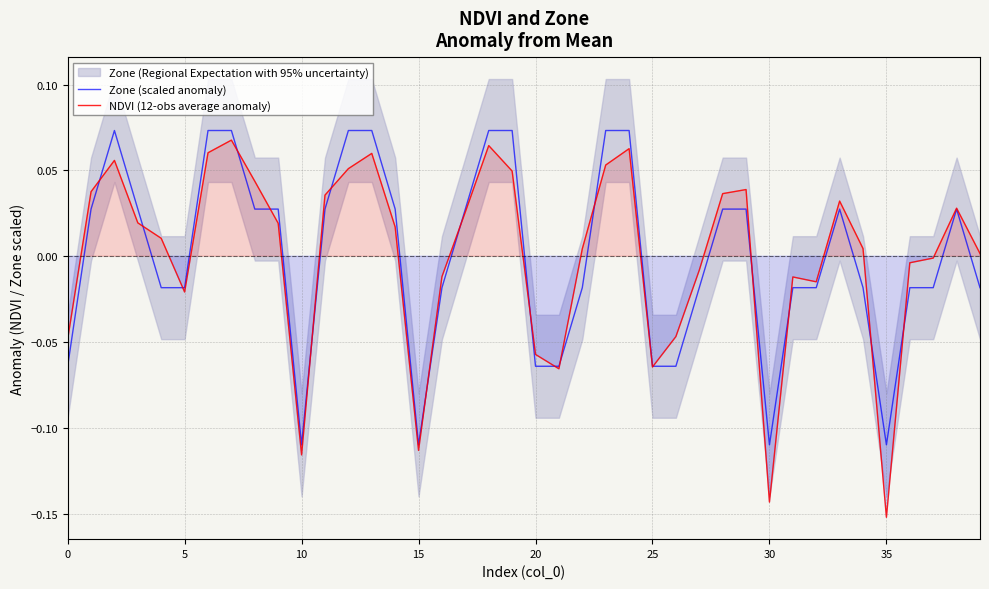

Reading left to right, what are all the values shown in this chart?

Zone (scaled anomaly): -0.1	0.0	0.1	0.0	-0.0	-0.0	0.1	0.1	0.0	0.0	-0.1	0.0	0.1	0.1	0.0	-0.1	-0.0	0.0	0.1	0.1	-0.1	-0.1	-0.0	0.1	0.1	-0.1	-0.1	-0.0	0.0	0.0	-0.1	-0.0	-0.0	0.0	-0.0	-0.1	-0.0	-0.0	0.0	-0.0
NDVI (12-obs average anomaly): -0.0	0.0	0.1	0.0	0.0	-0.0	0.1	0.1	0.0	0.0	-0.1	0.0	0.1	0.1	0.0	-0.1	-0.0	0.0	0.1	0.0	-0.1	-0.1	0.0	0.1	0.1	-0.1	-0.0	-0.0	0.0	0.0	-0.1	-0.0	-0.0	0.0	0.0	-0.2	-0.0	-0.0	0.0	0.0